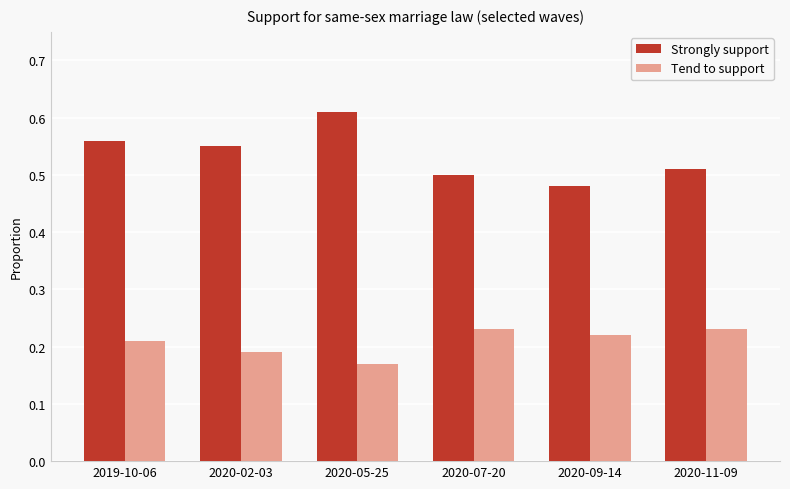

Between 2019-10-06 and 2020-09-14, which series saw the biggest shift?

Strongly support